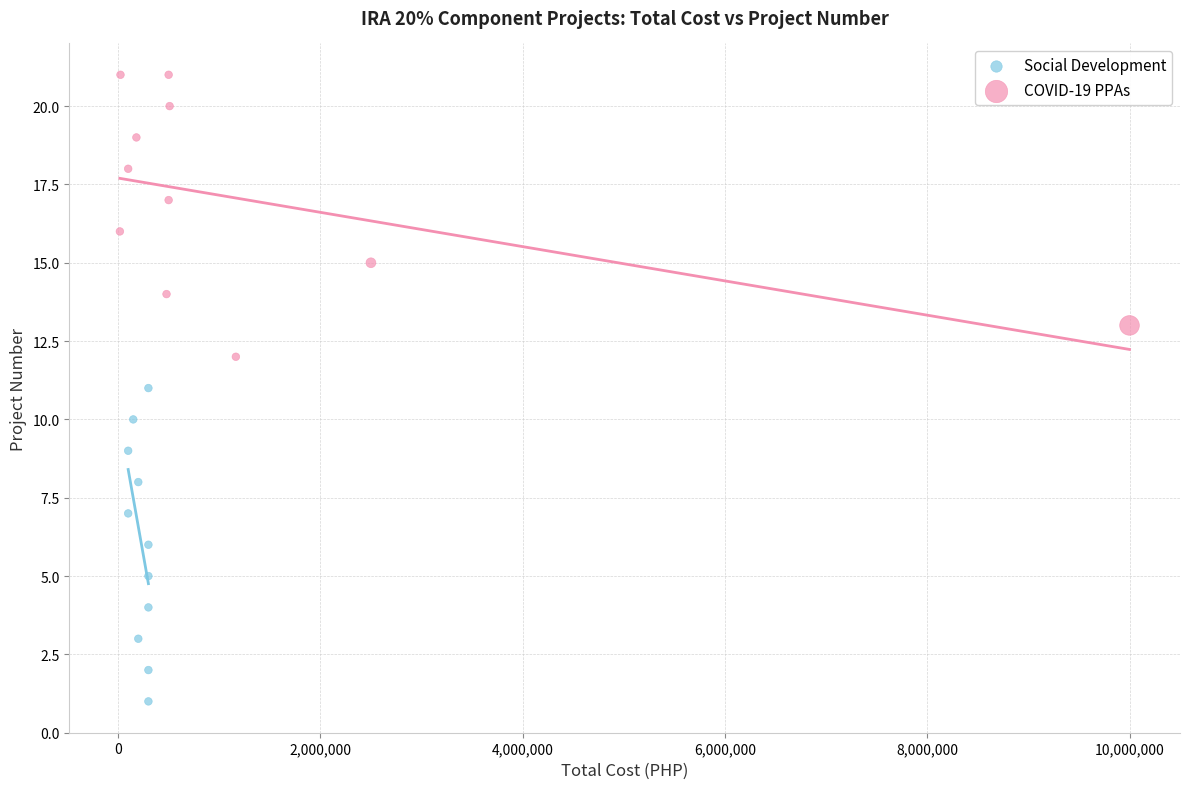

Which series contains the lowest Y value?

Social Development